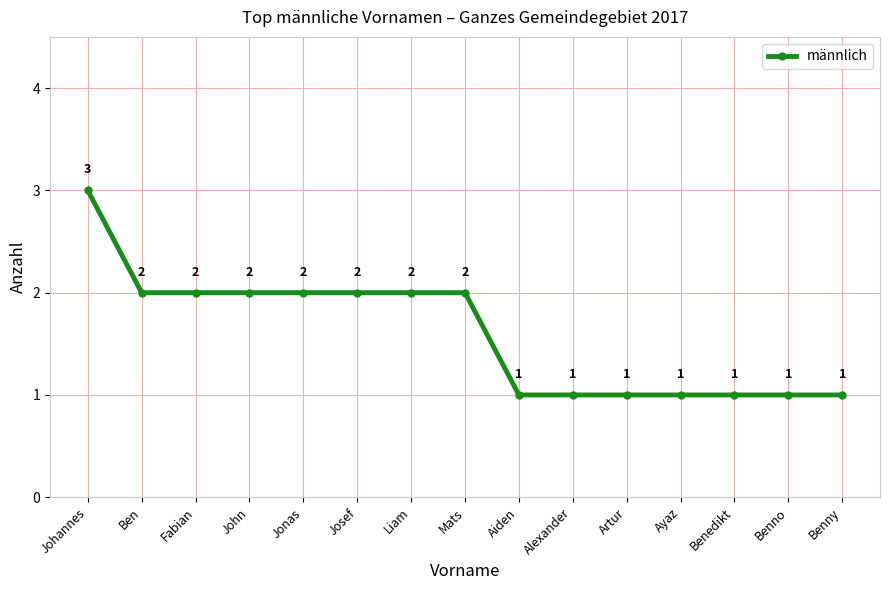

Which has a higher value, Benedikt or Fabian?

Fabian